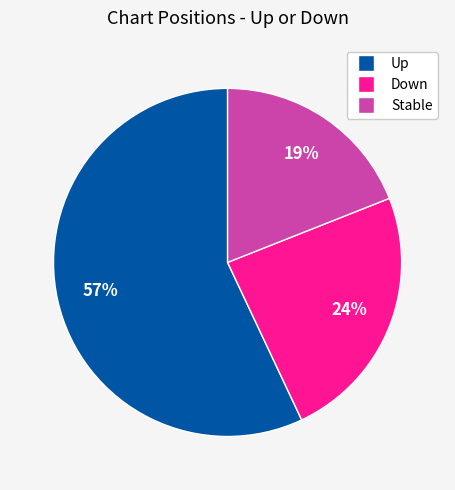

Does any single category account for the majority?

Yes